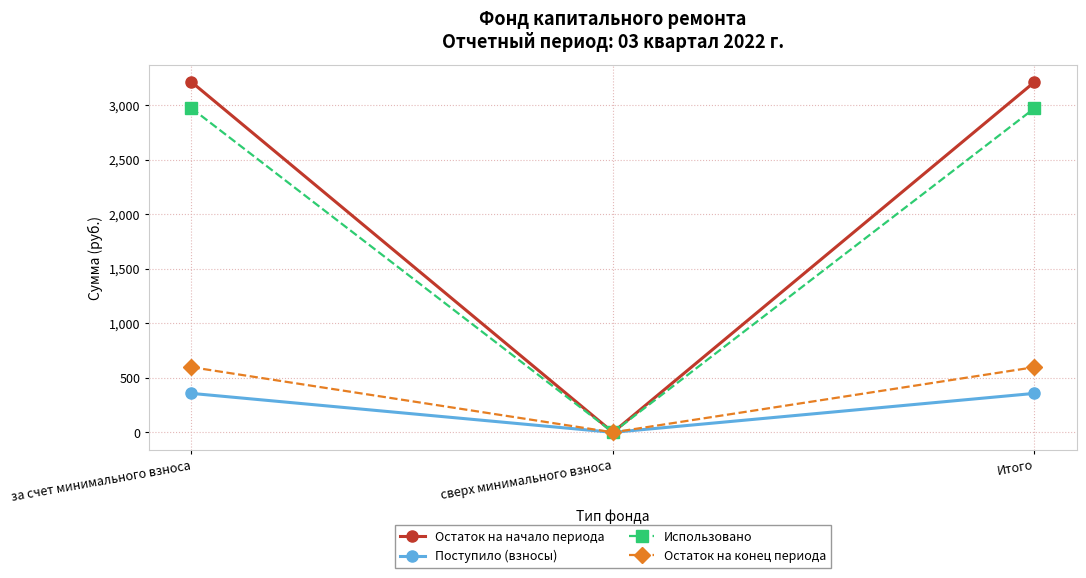

Reading left to right, transcribe all the data shown in this chart.

Остаток на начало периода: за счет минимального взноса=3210.2	сверх минимального взноса=0.0	Итого=3210.2
Поступило (взносы): за счет минимального взноса=357.1	сверх минимального взноса=0.0	Итого=357.1
Использовано: за счет минимального взноса=2970.0	сверх минимального взноса=0.0	Итого=2970.0
Остаток на конец периода: за счет минимального взноса=597.4	сверх минимального взноса=0.0	Итого=597.4